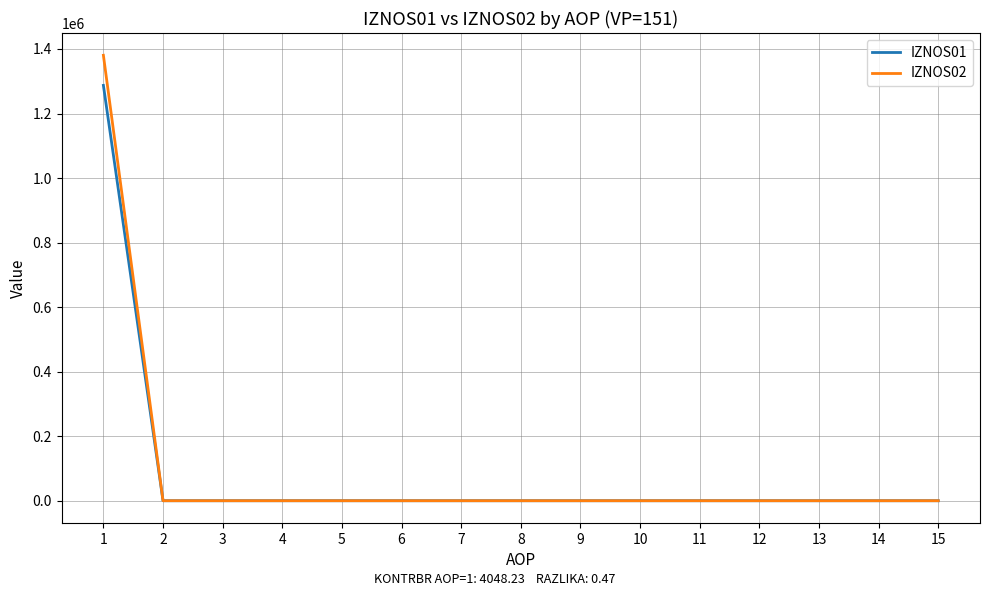

True or false: IZNOS01 has a value of 0.0 at 12.

True